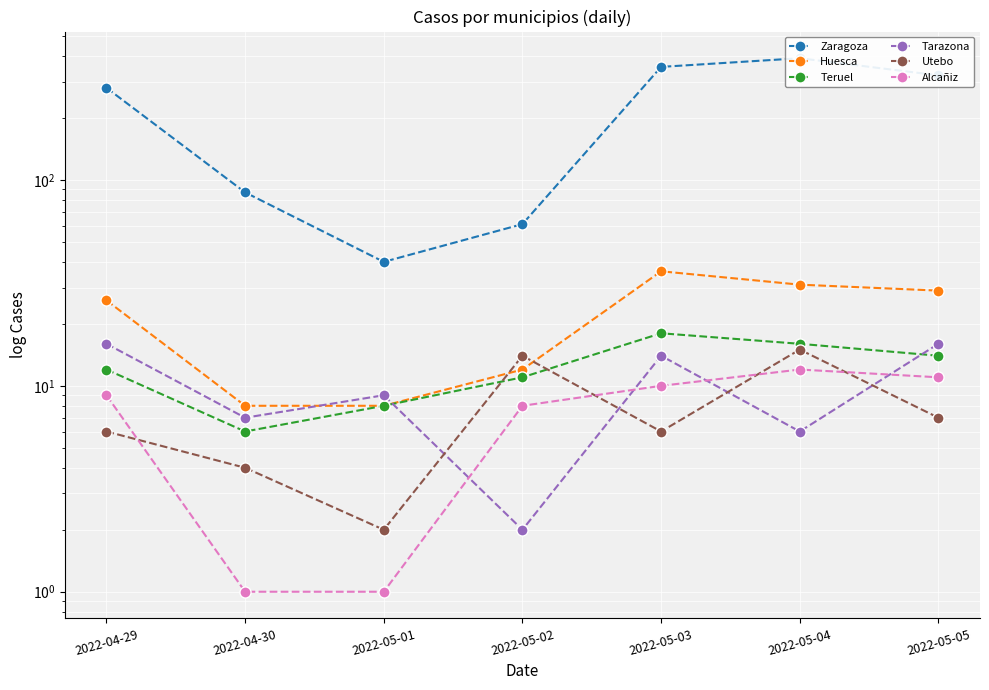

Where is the first local maximum for Alcañiz?

2022-05-04